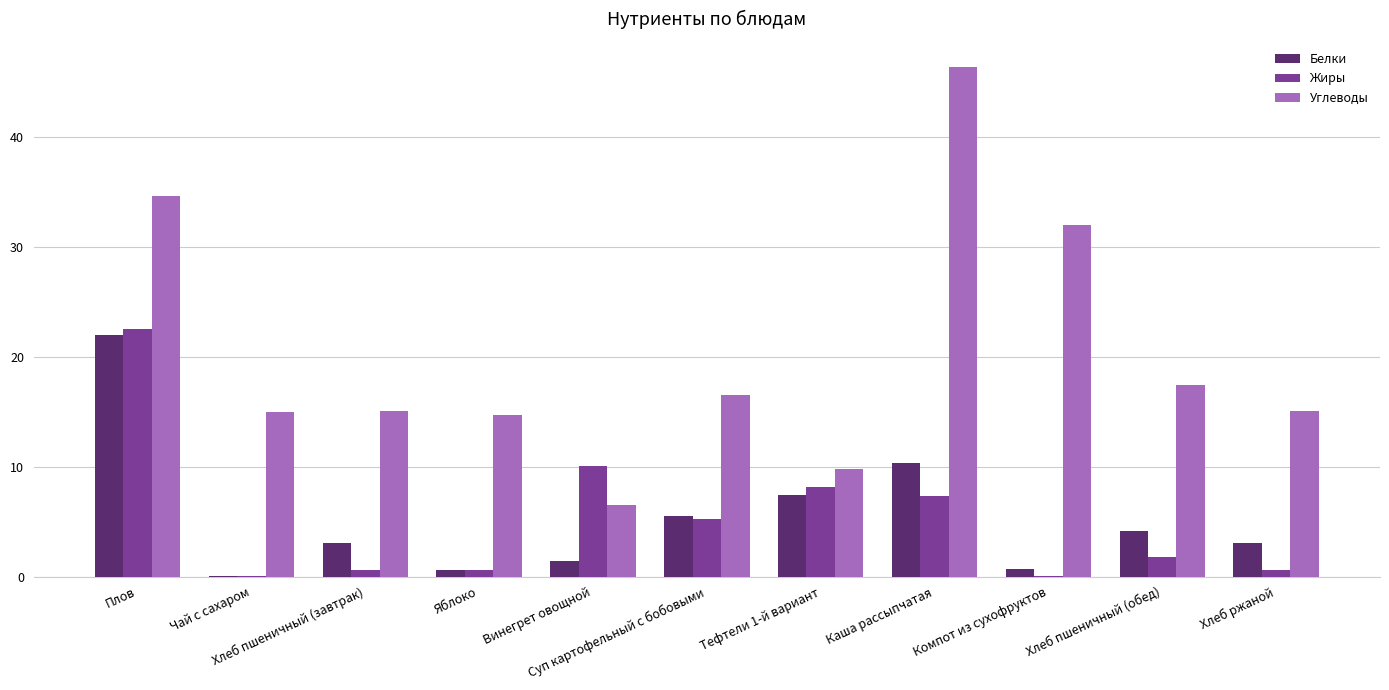

Are the bars grouped side by side (vs. stacked)?

Yes